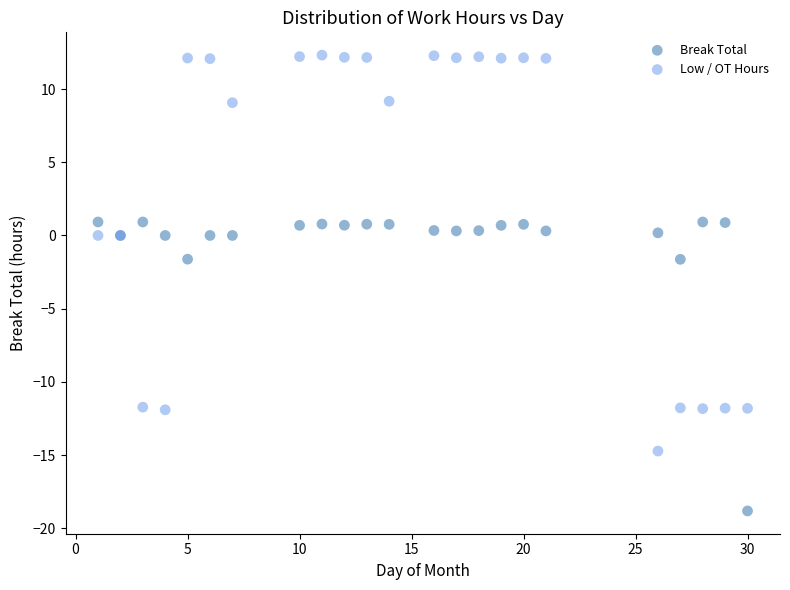

What are all the series names shown in the legend?

Break Total, Low / OT Hours